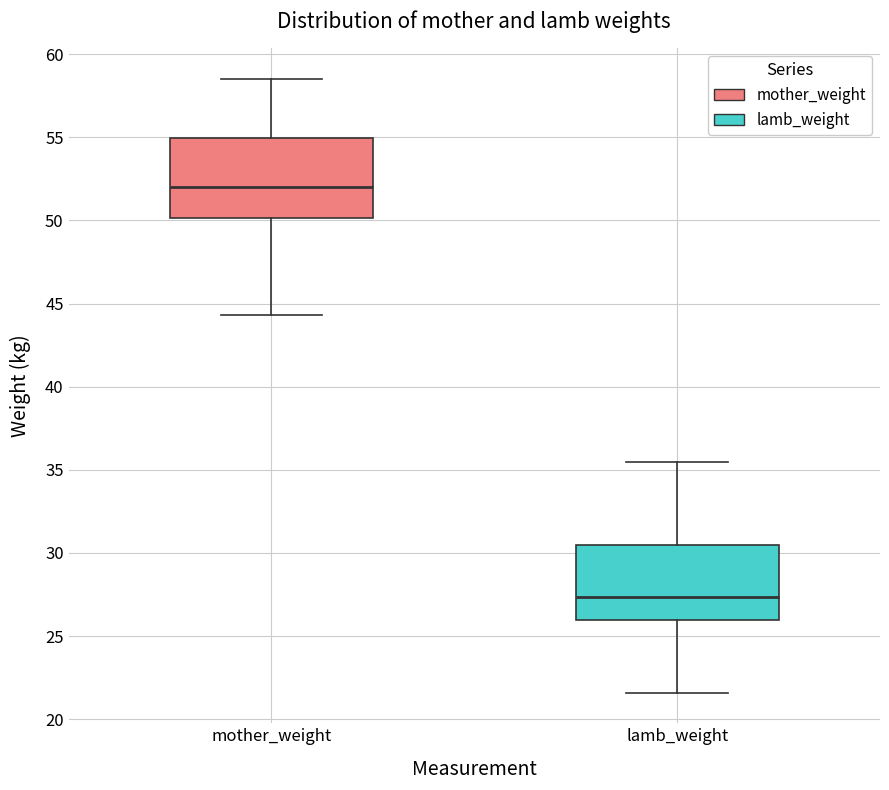

Reading left to right, read every box against the y-axis: the position of its median line, the range the box covers, and the ends of its whiskers. The values are not printed on the chart, so give them approximately, as read against the axis.

mother_weight: median 52.0, box 50.0 to 55.0, whiskers 44.5 to 58.5
lamb_weight: median 27.5, box 26.0 to 30.5, whiskers 21.5 to 35.5